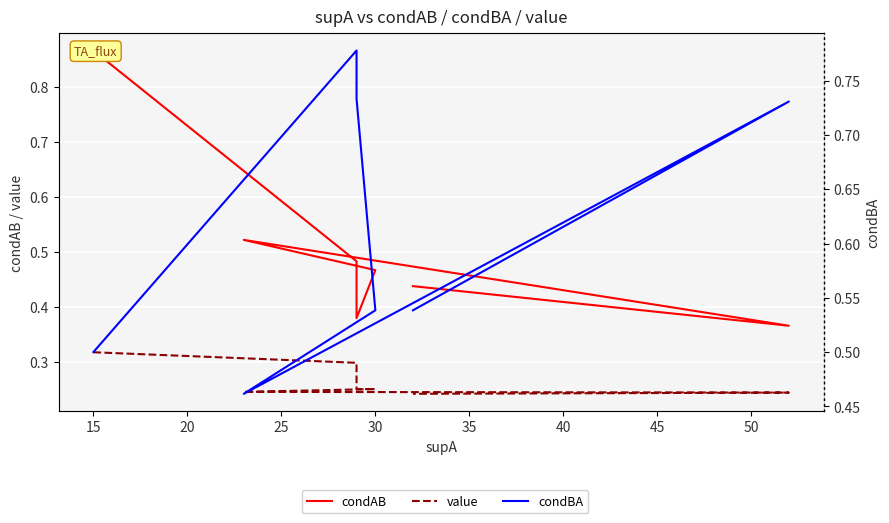

What are all the series names shown in the legend?

condAB, value, condBA